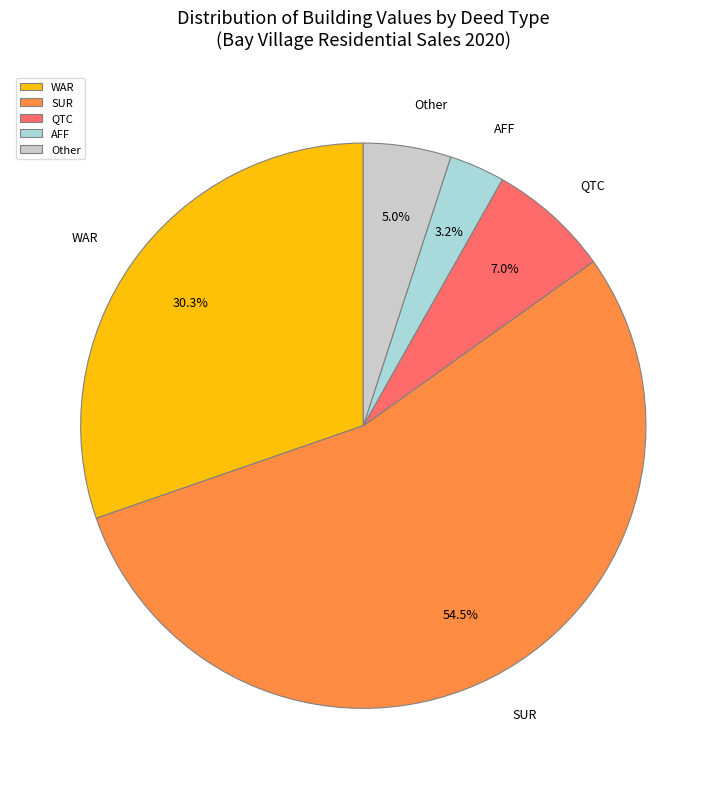

Is there any slice that represents more than half of the pie?

Yes